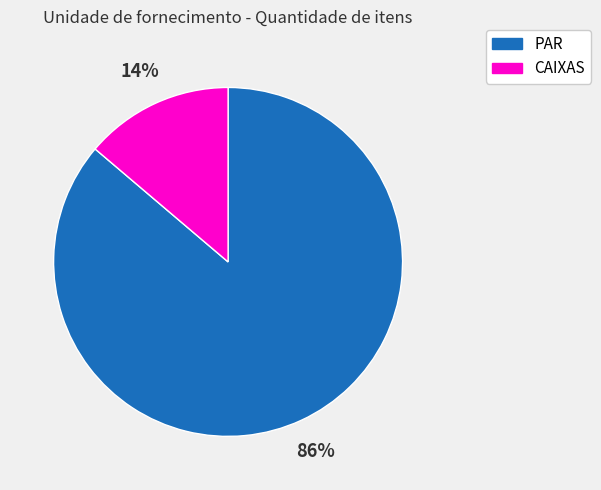

What is the largest slice in the pie chart?

PAR